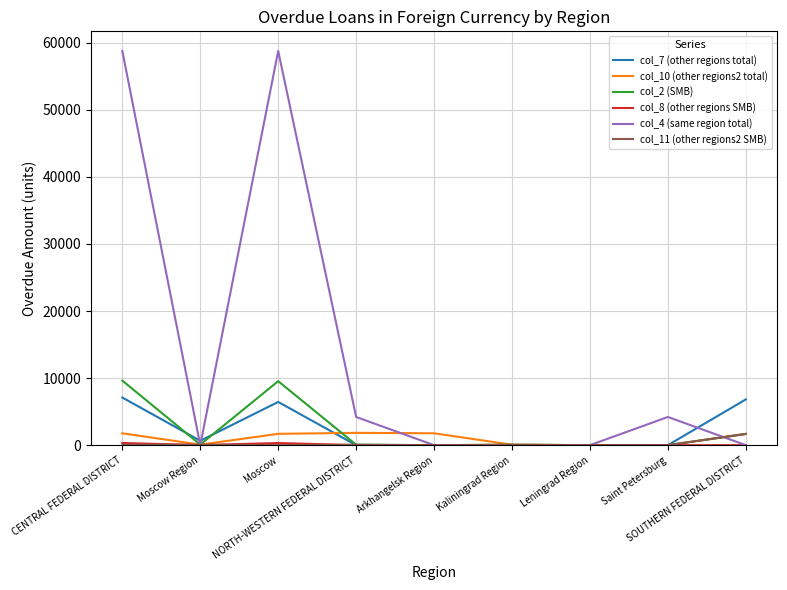

True or false: col_11 (other regions2 SMB) has more than 0 interior local peaks.

True